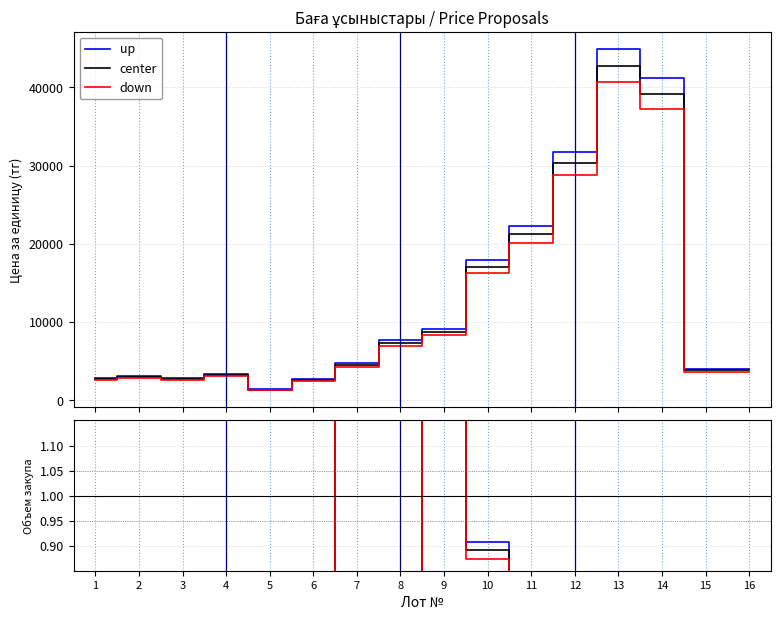

Between 4 and 5, which is larger?

4